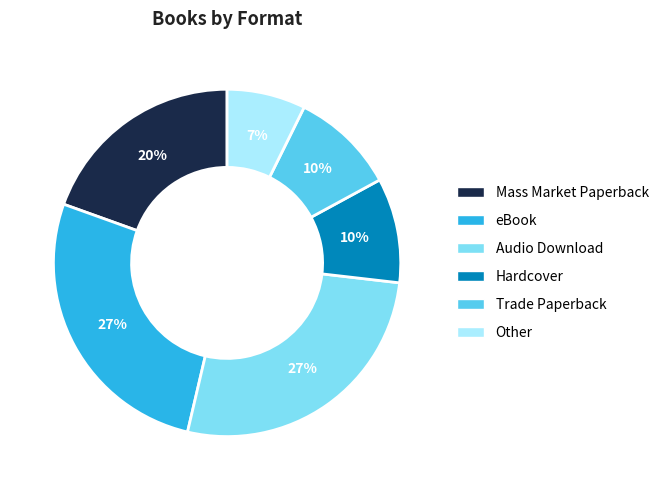

What is the ratio of the value at Hardcover to the value at Audio Download?

0.4